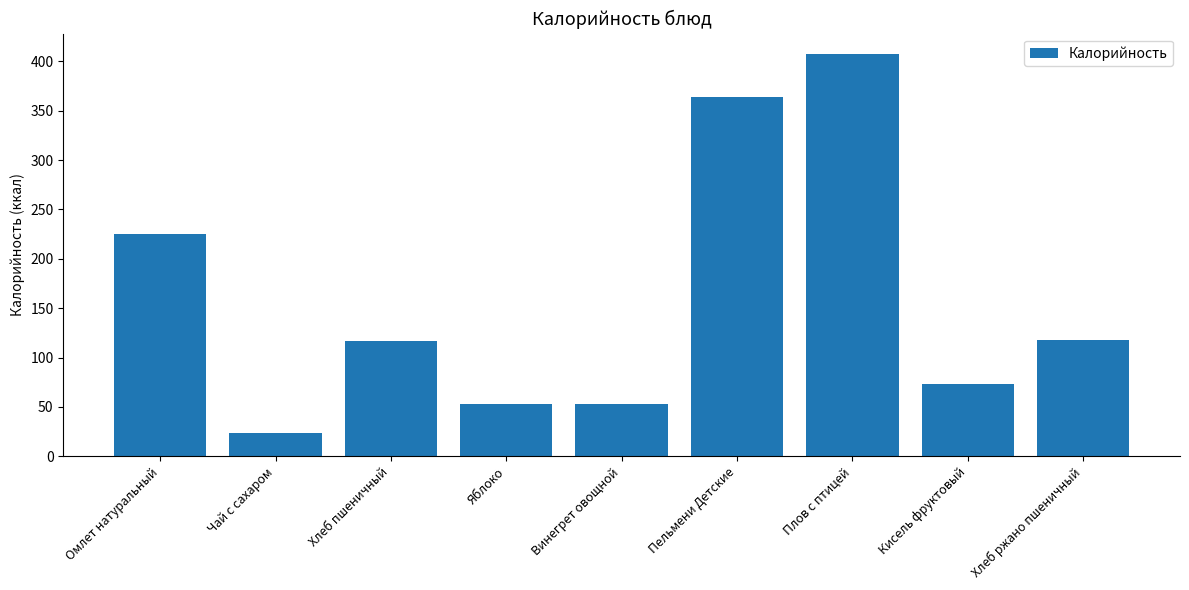

The value at Кисель фруктовый is 35.2. True or false?

False